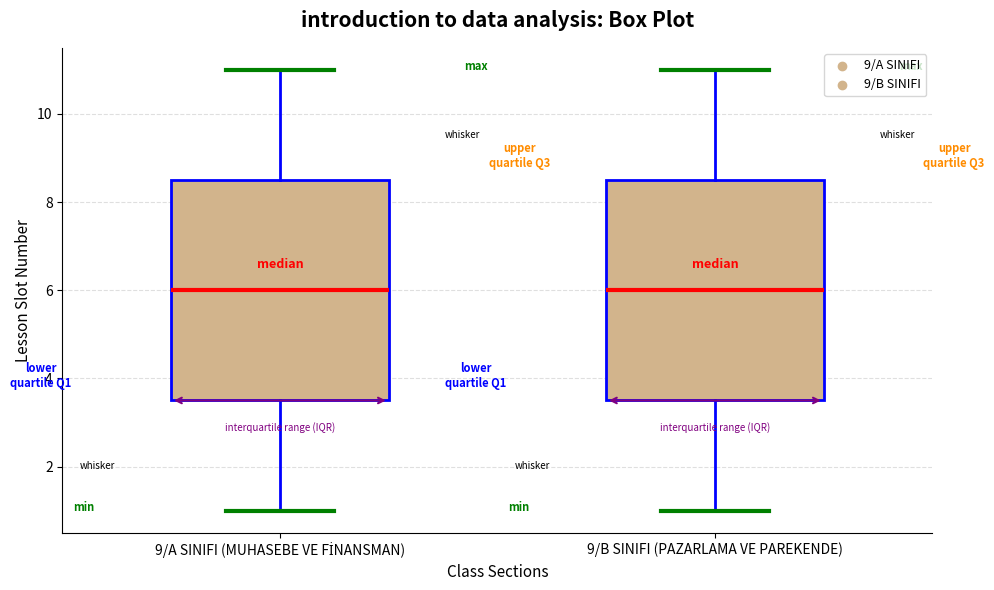

Where does the lower whisker of the box for 9/B SINIFI (PAZARLAMA VE PAREKENDE) end on the y-axis? The values are not printed on the chart, so give them approximately, as read against the axis.

1.0